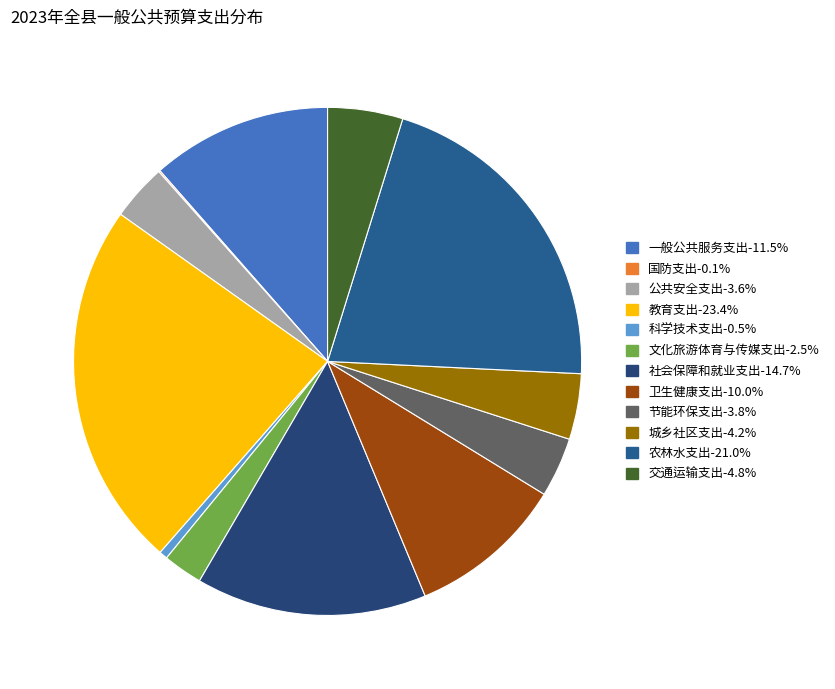

To the nearest percent, what portion does 教育支出 represent?

23%